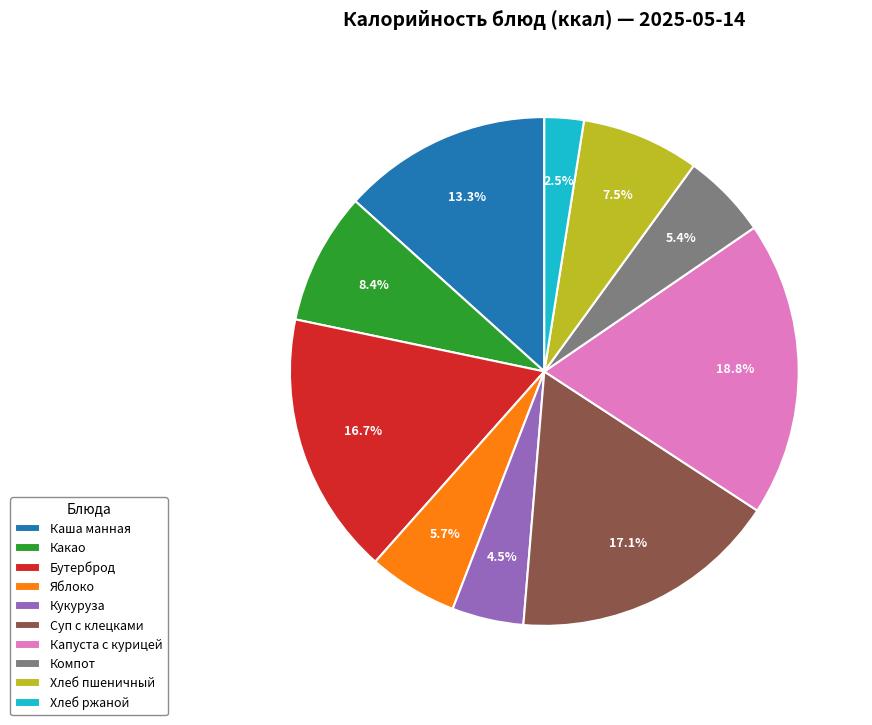

To the nearest percent, what is the difference between the largest and smallest slice percentages?

16%